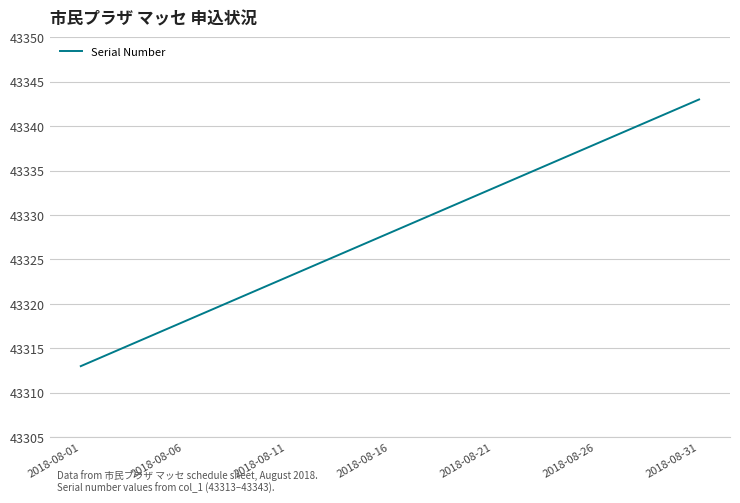

What is the smallest value displayed?

43313